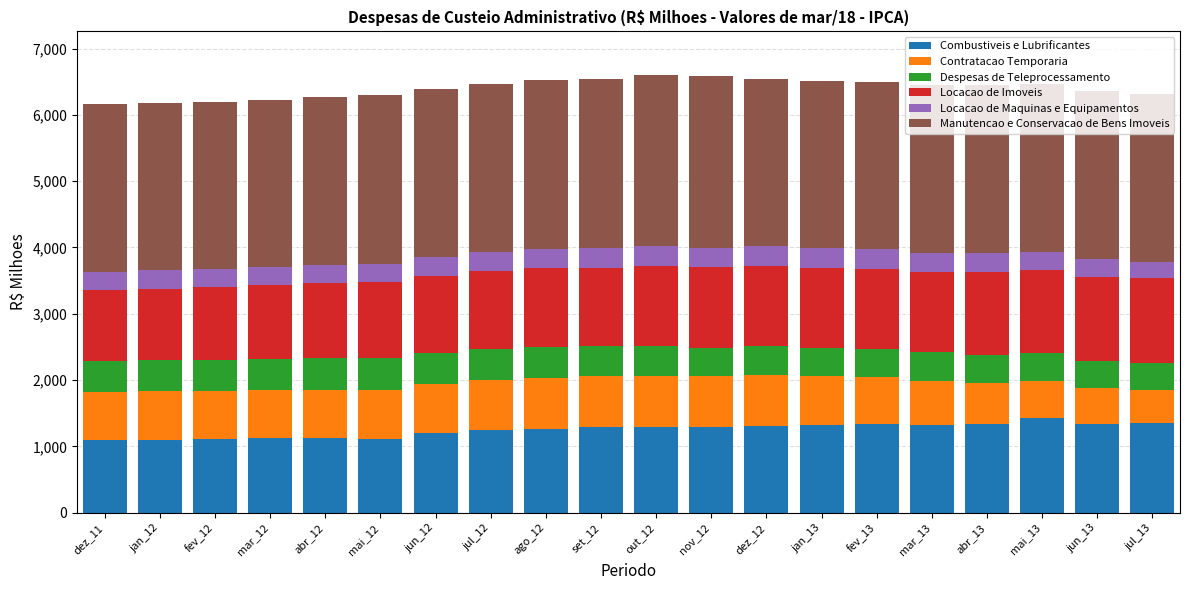

What is the average value of the Combustiveis e Lubrificantes series?

1250.0